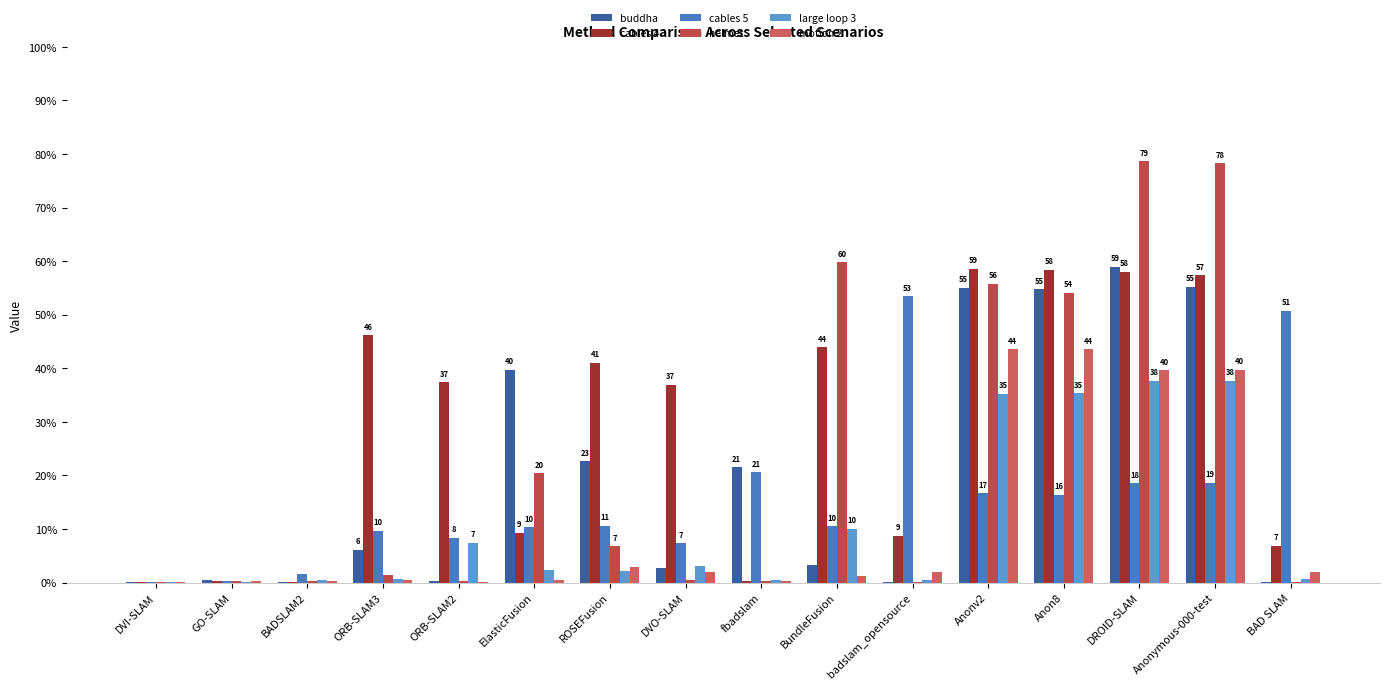

How many groups of bars are there?

16